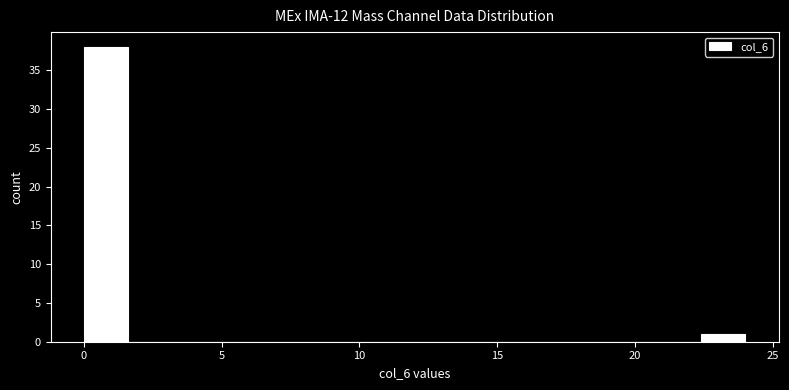

Read against the x-axis, roughly where is the centre of the tallest bar?

1.0